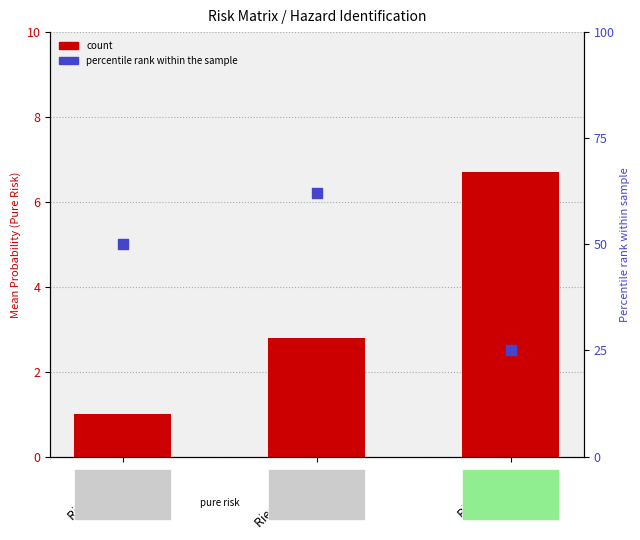

Which series contains the highest Y value?

percentile rank within the sample